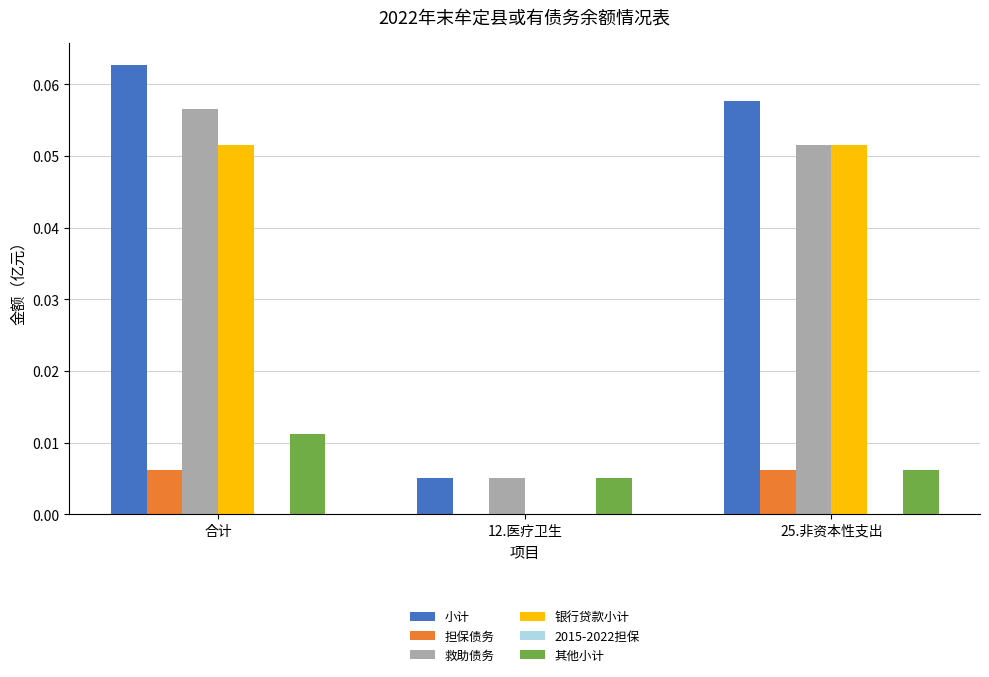

At which label does 小计 reach its peak?

合计